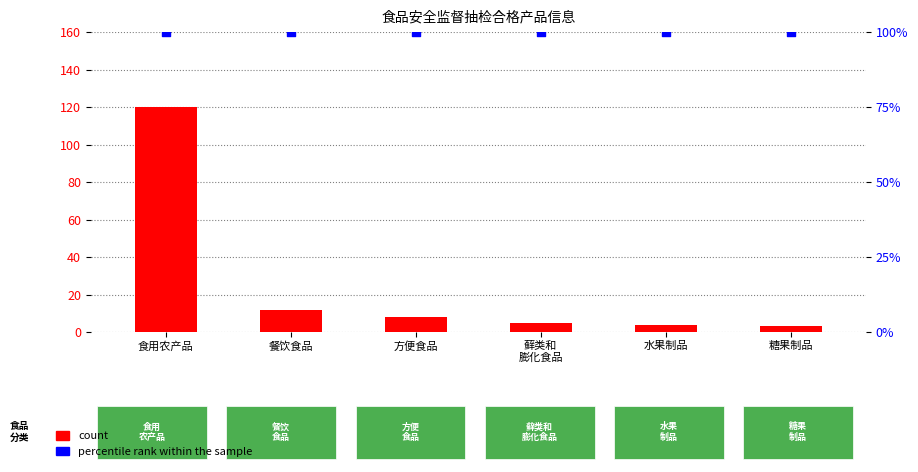

Which series contains the highest Y value?

percentile rank within the sample